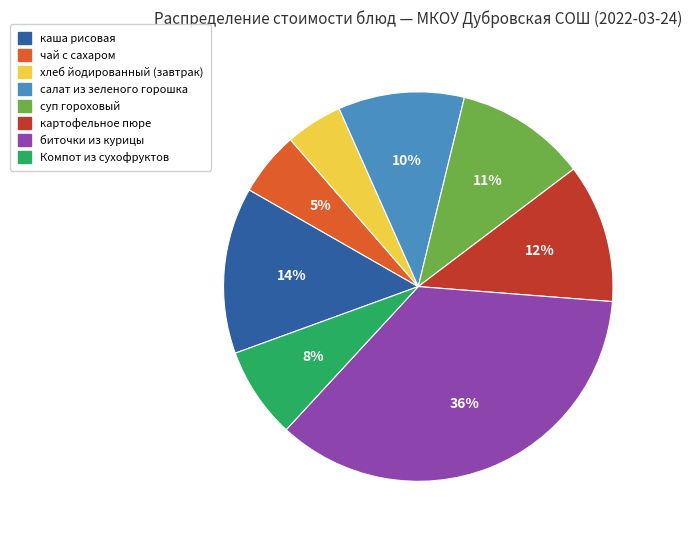

How many segments does this pie chart have?

8